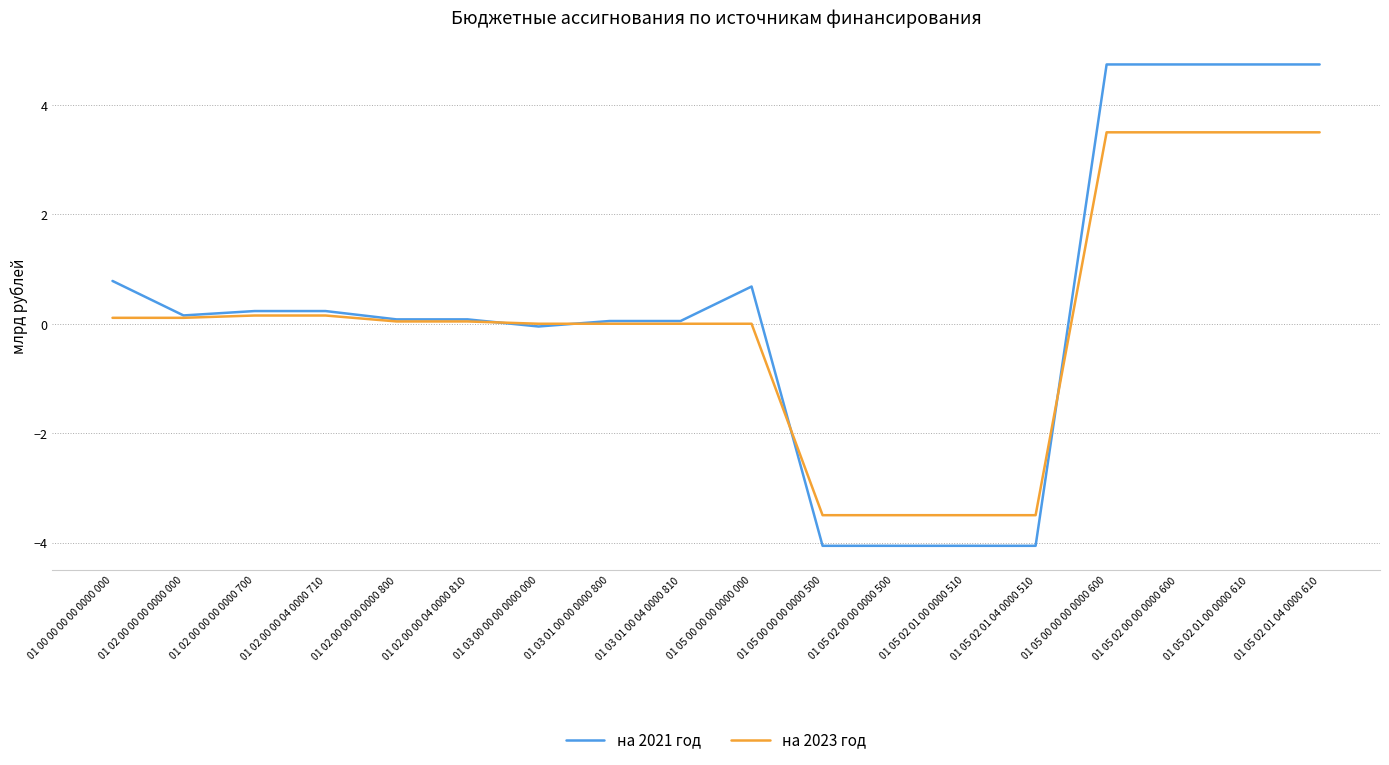

Rank the series by their maximum value, from highest to lowest.

на 2021 год, на 2023 год